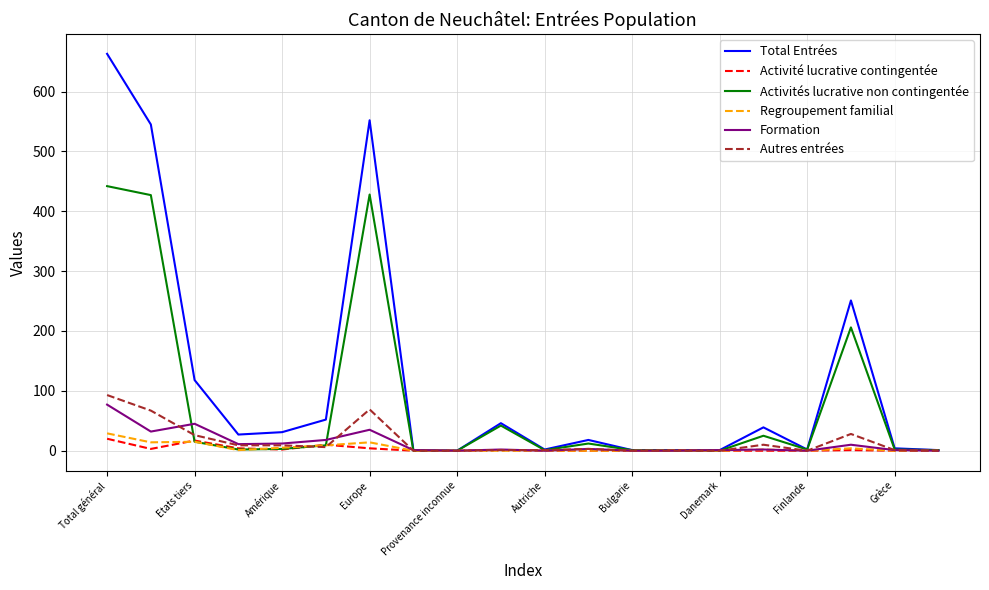

What is the maximum value for Formation?

77